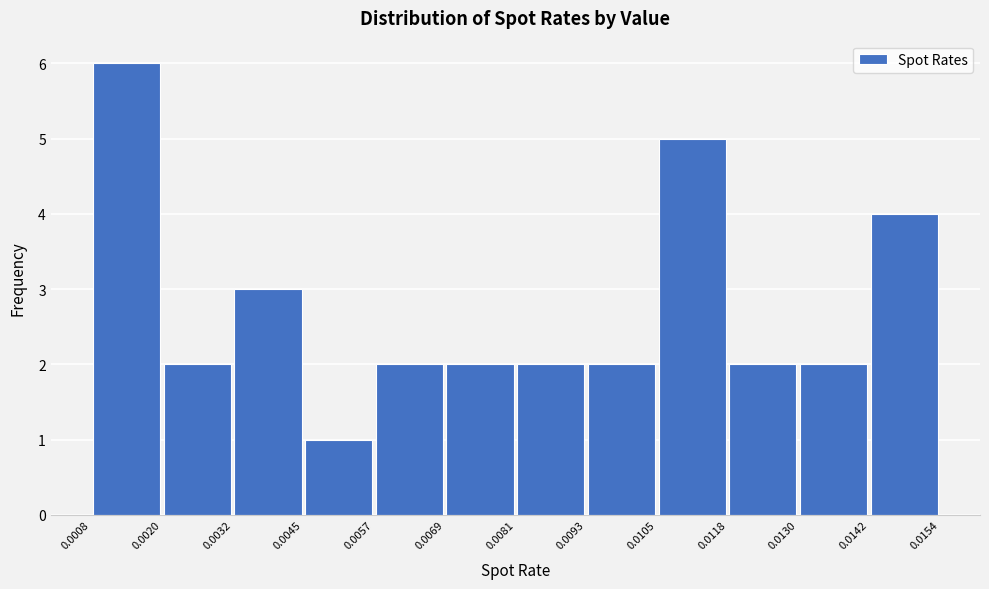

Reading left to right, transcribe this chart: for each bar, give the range it covers on the x-axis and its height. The values are not printed on the chart, so give them approximately, as read against the axis.

0.0008 to 0.0020: 6
0.0020 to 0.0032: 2
0.0032 to 0.0045: 3
0.0045 to 0.0057: 1
0.0057 to 0.0069: 2
0.0069 to 0.0081: 2
0.0081 to 0.0093: 2
0.0093 to 0.0105: 2
0.0105 to 0.0118: 5
0.0118 to 0.0130: 2
0.0130 to 0.0142: 2
0.0142 to 0.0154: 4